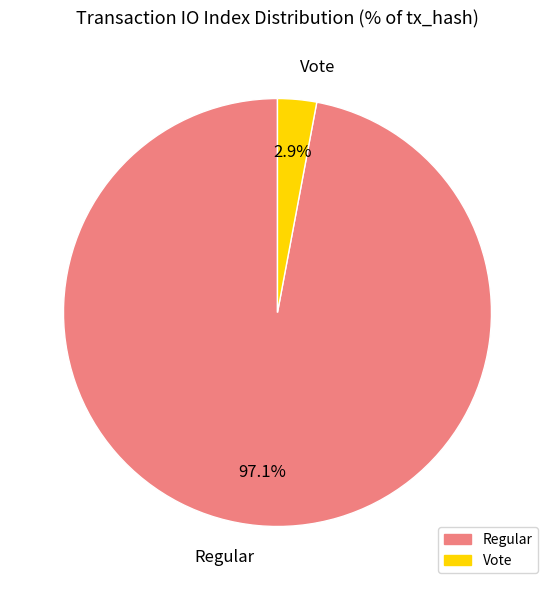

To the nearest percent, what is the difference between the largest and smallest slice percentages?

94%